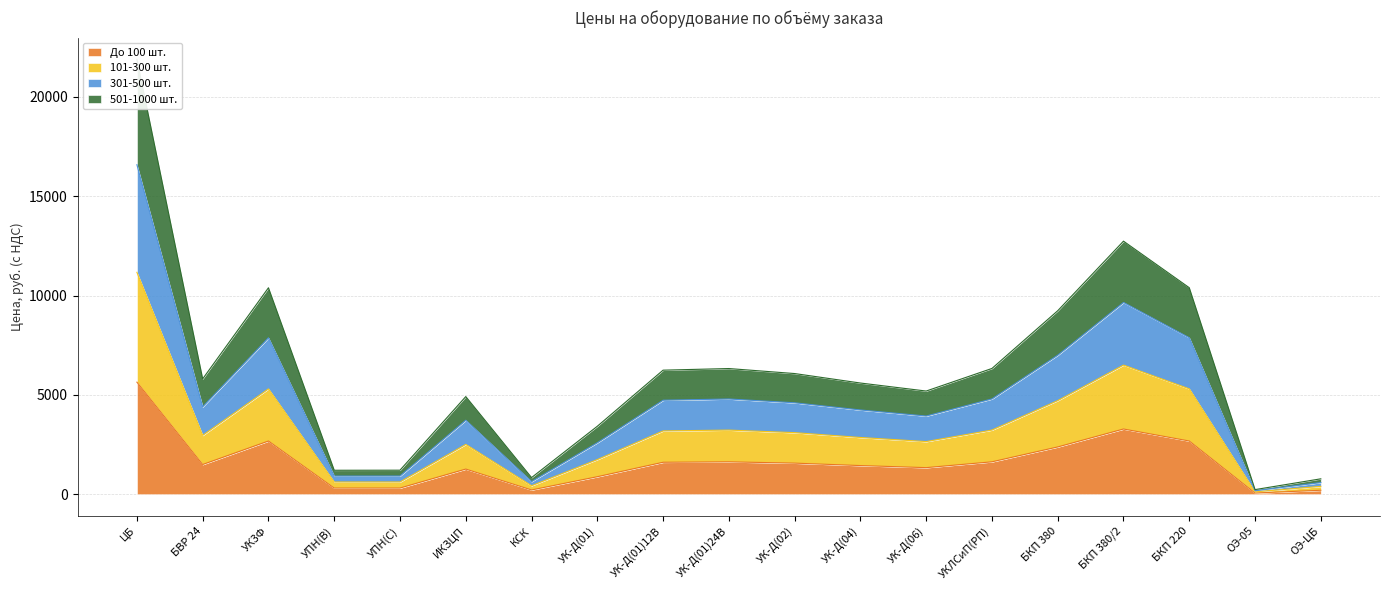

List the series in order of their overall mean, highest first.

101-300 шт., 501-1000 шт., 301-500 шт., До 100 шт.